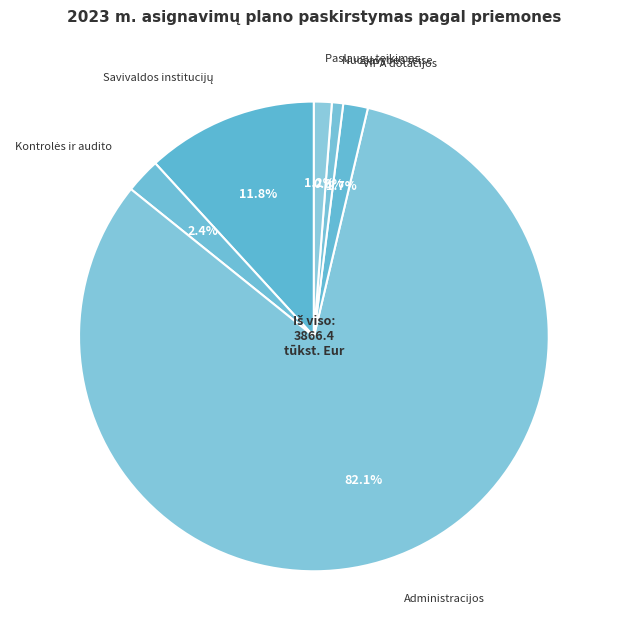

To the nearest percent, what is the average slice percentage?

17%